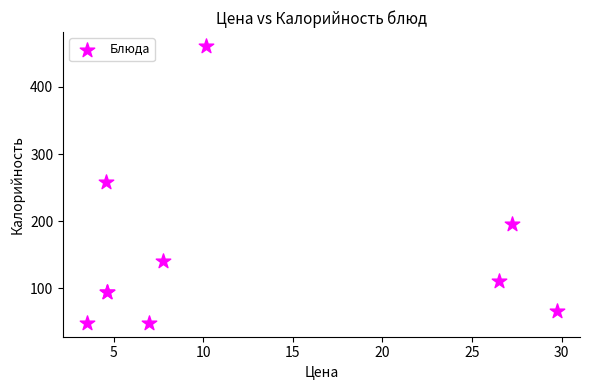

What Y value in the scatter plot is closest to 254?

259.0